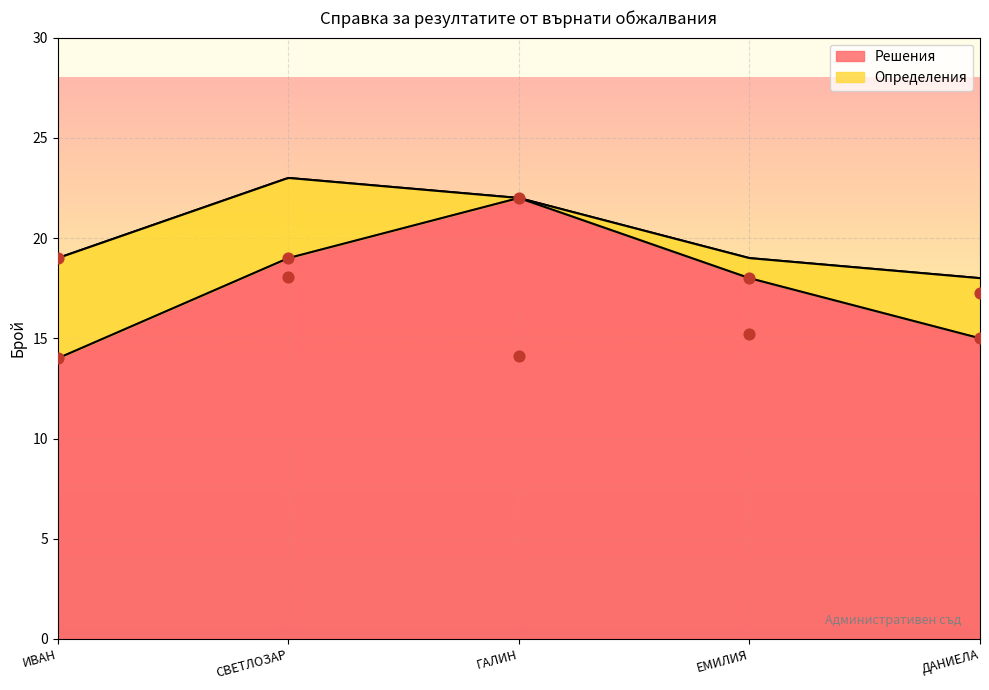

Which series contains the lowest Y value?

Решения